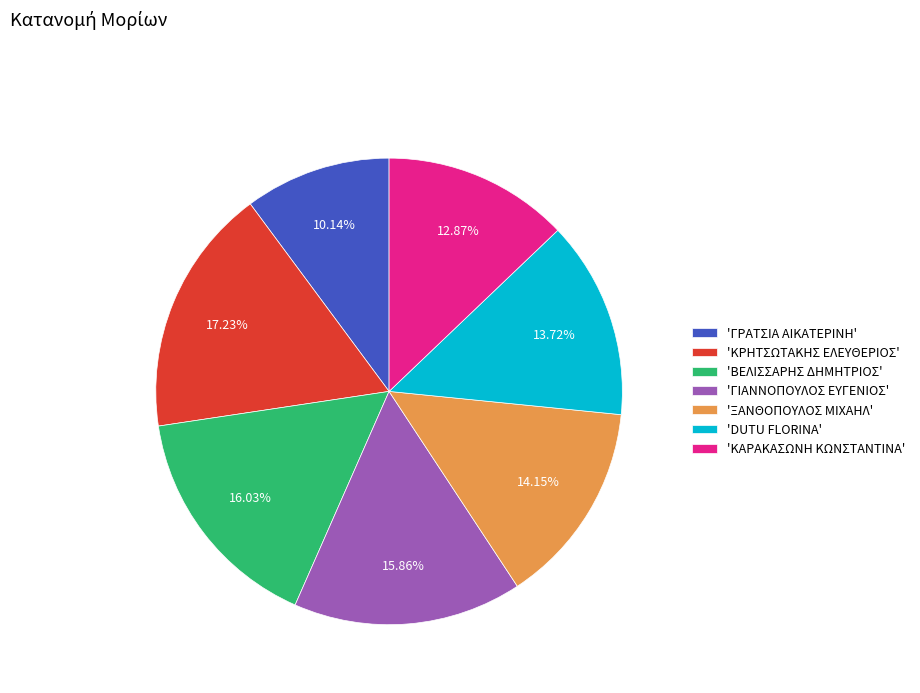

Is there any slice that represents more than half of the pie?

No